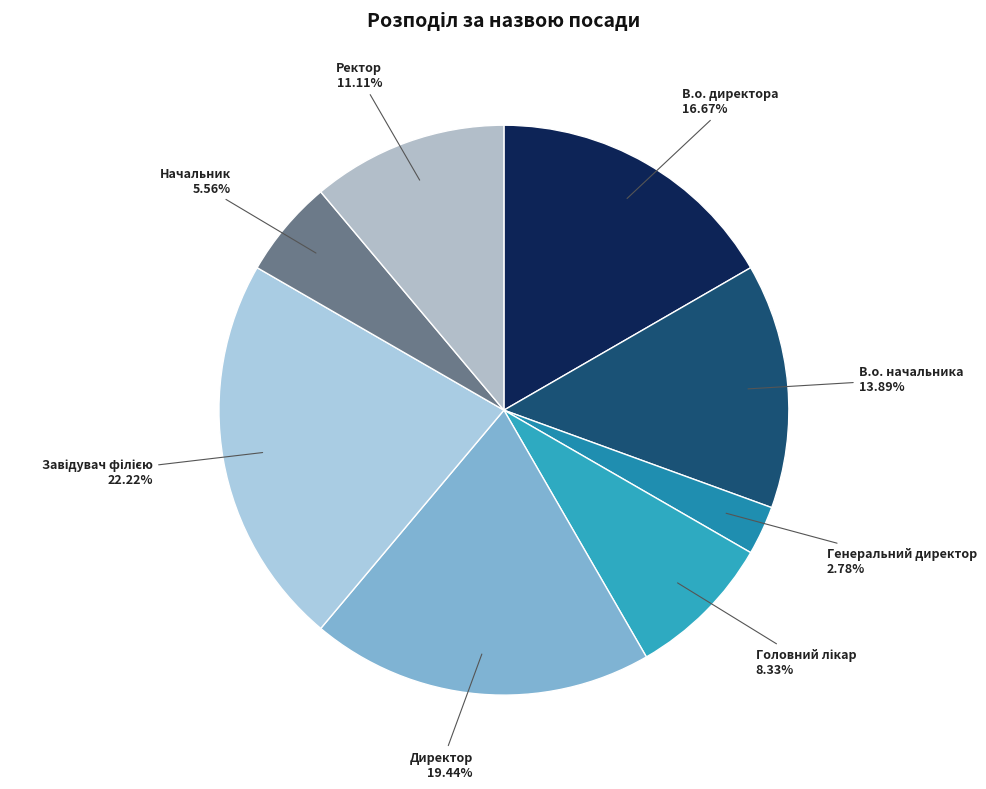

What is the smallest slice in the pie chart?

Генеральний директор